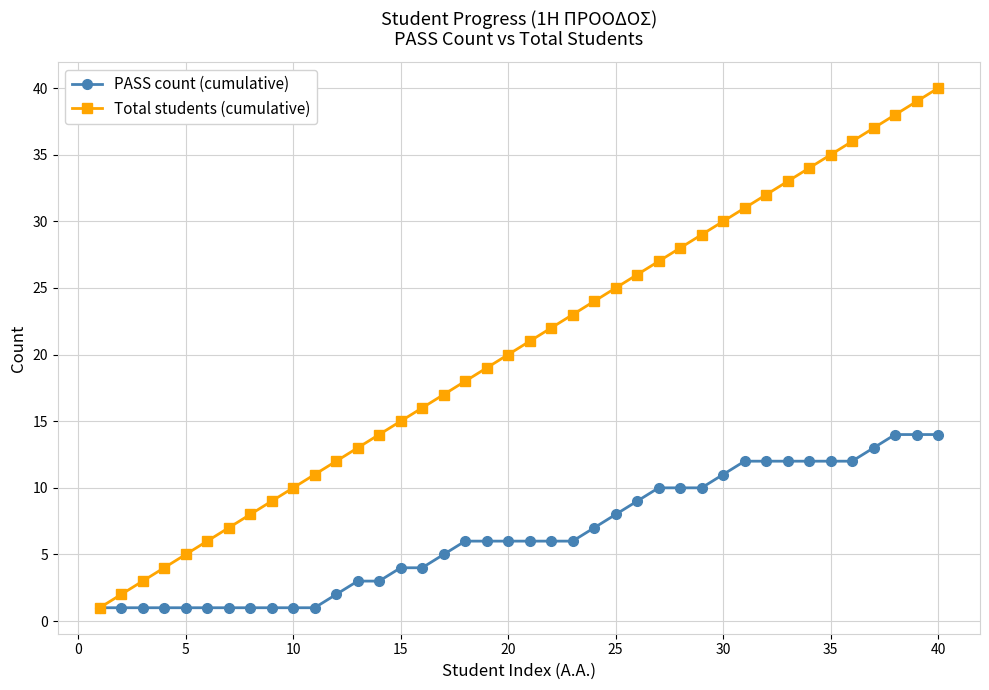

Which series has the widest spread of values?

Total students (cumulative)